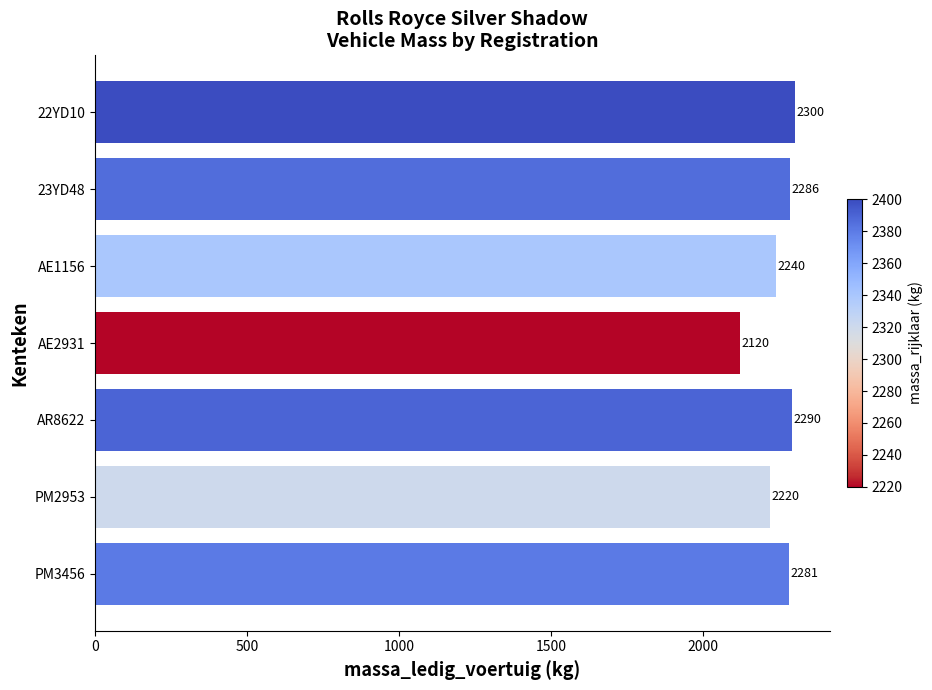

What is the change in value from 22YD10 to AR8622?

-10